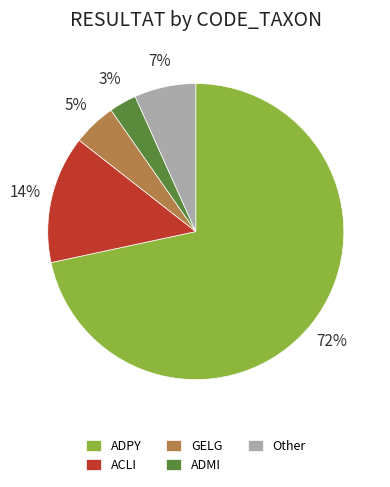

Between ADPY and ADMI, which is larger?

ADPY